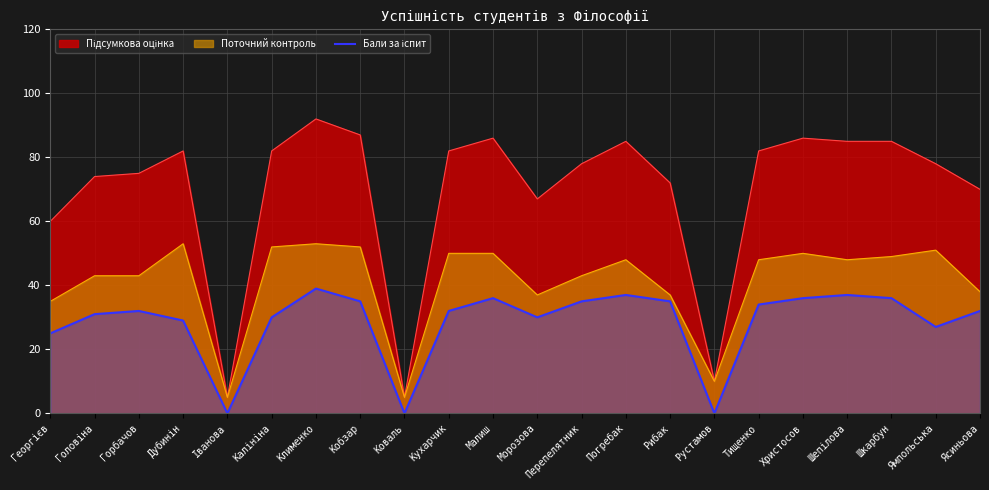

The chart shows a value of 22 at Перепелятник. True or false?

False